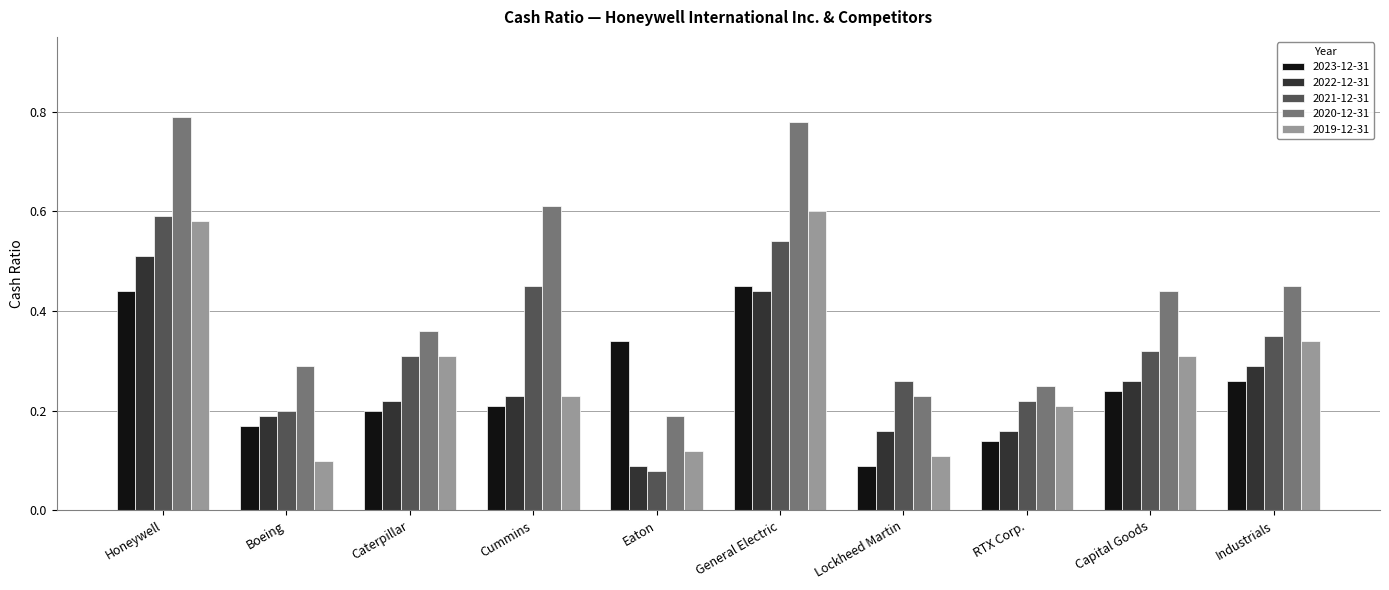

True or false: 2021-12-31 has a value of 0.2 at RTX Corp..

True